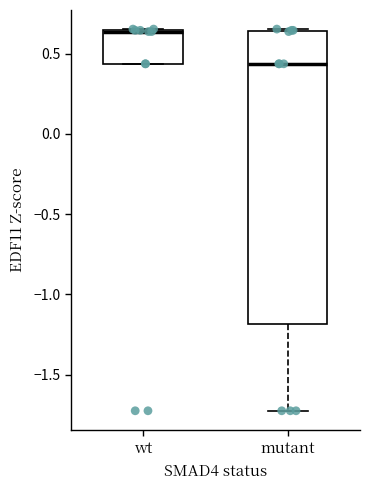

Where is the lower edge of the box for wt on the y-axis? The values are not printed on the chart, so give them approximately, as read against the axis.

0.45